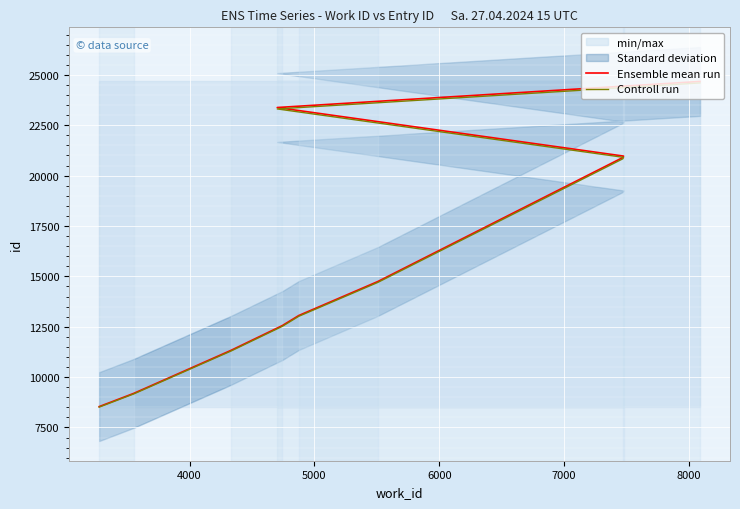

What is the difference between the second highest and minimum values in the Ensemble mean run series?

14844.0